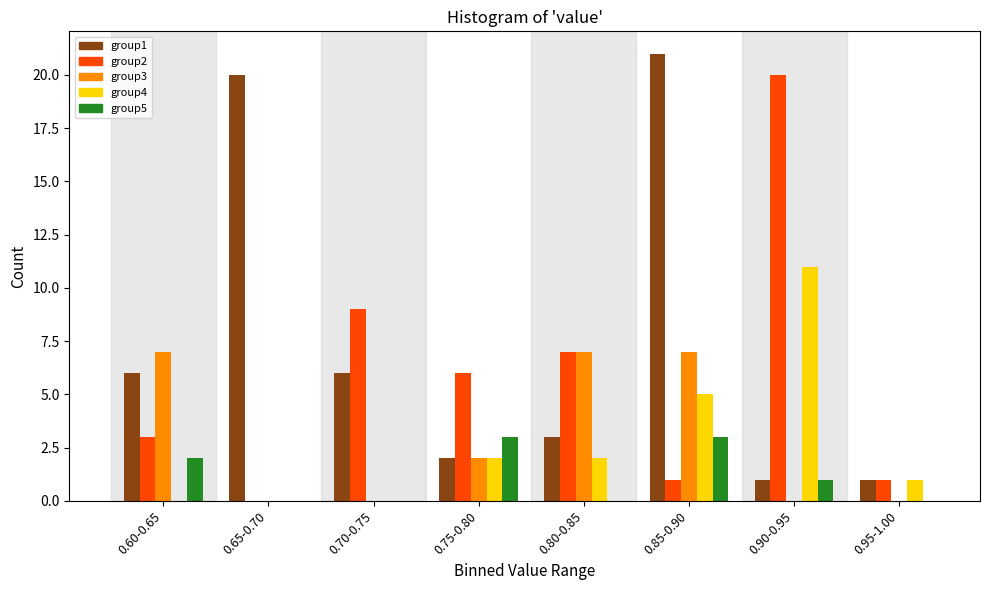

What is the sum of all group4 values?

21